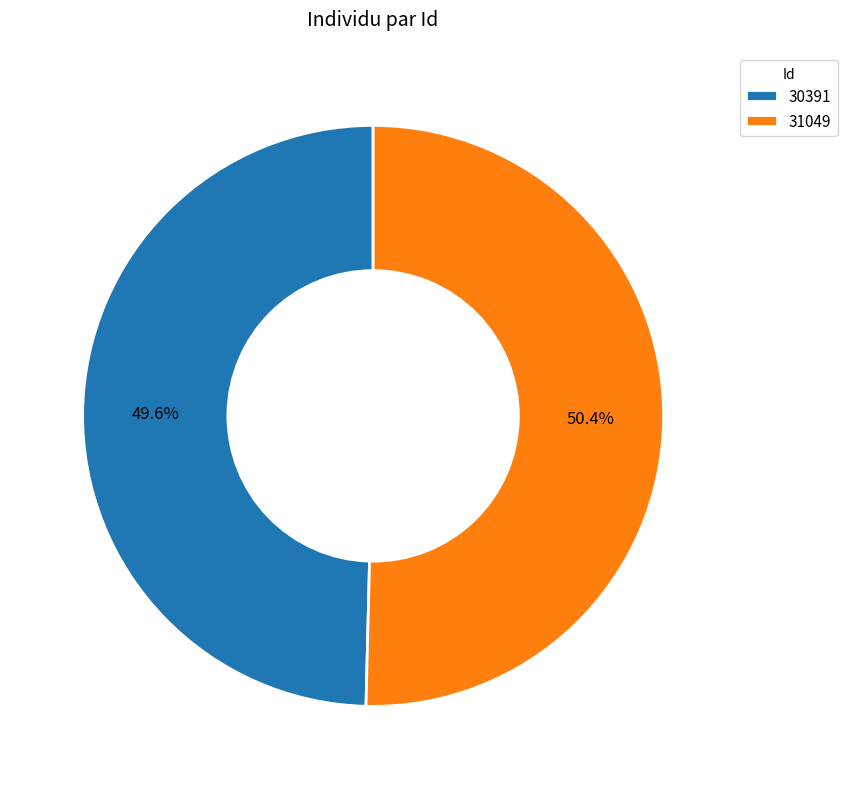

Is there a majority slice in this chart?

Yes